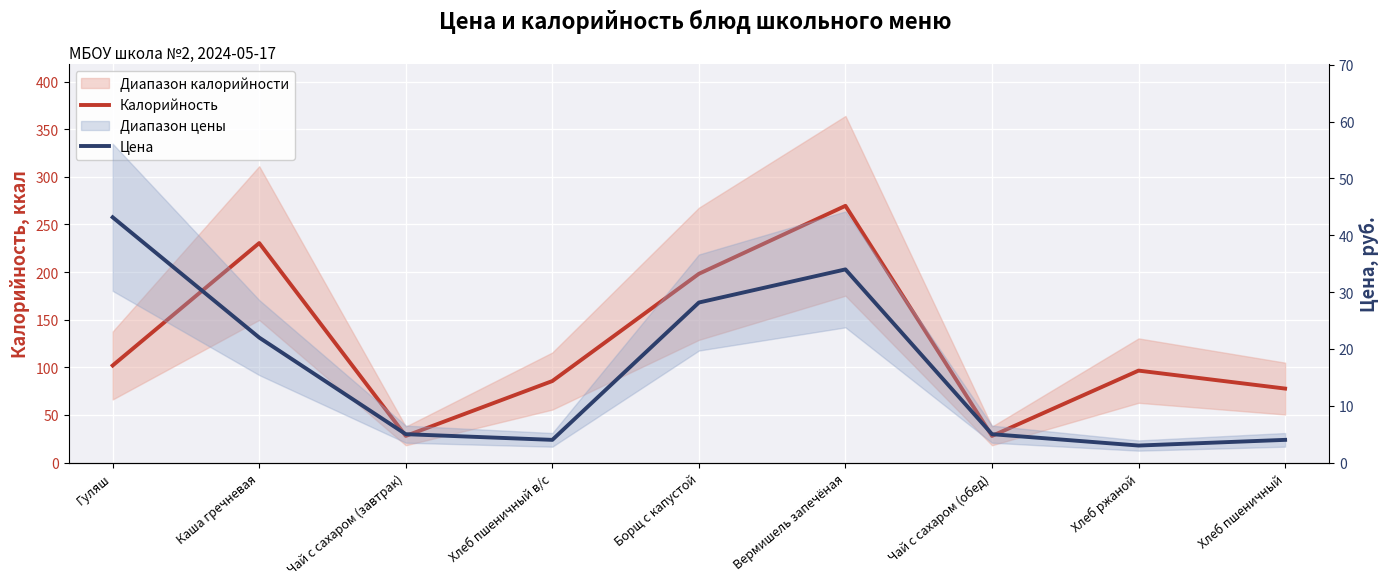

At which category does Цена reach its first local valley?

Хлеб пшеничный в/с